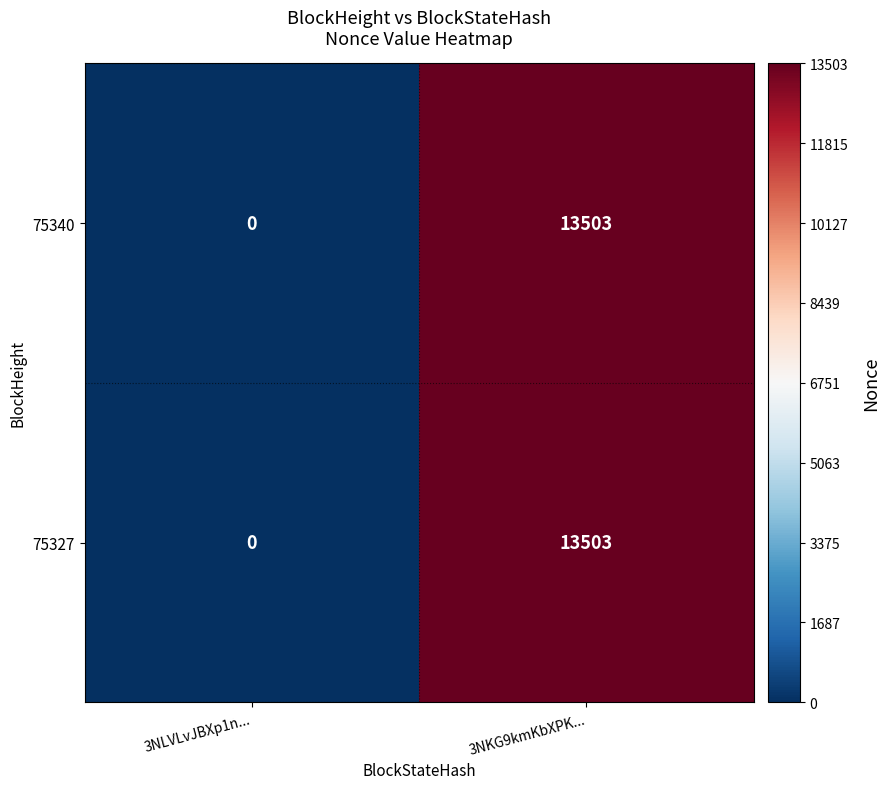

What is the total value across all series at 3NKG9kmKbXPK...?

27006